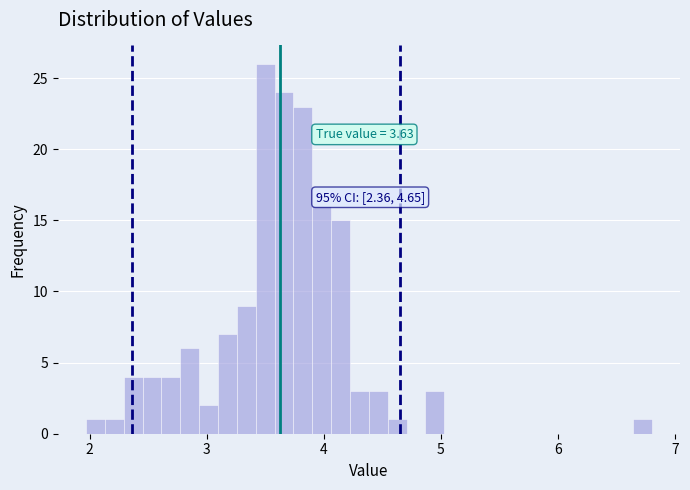

Read against the x-axis, roughly where is the centre of the tallest bar?

3.5